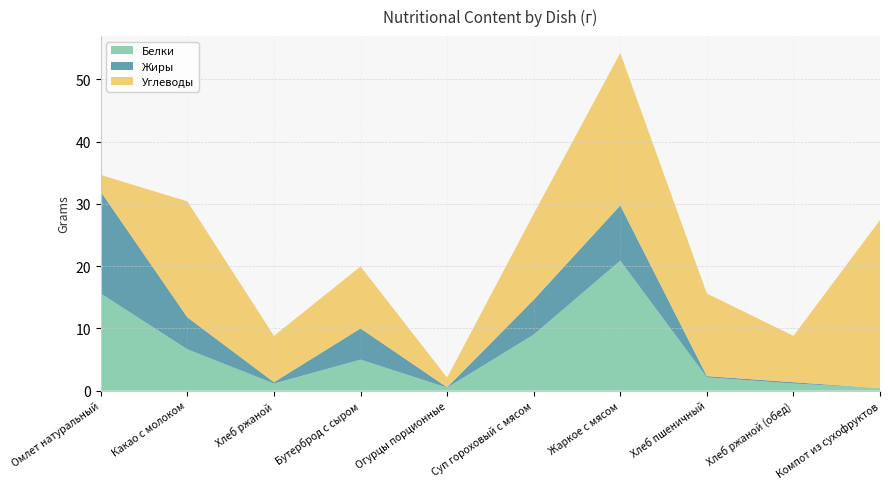

Reading left to right, list all the values displayed in this chart.

Белки: Омлет натуральный=15.6	Какао с молоком=6.6	Хлеб ржаной=1.1	Бутерброд с сыром=5.0	Огурцы порционные=0.5	Суп гороховый с мясом=9.0	Жаркое с мясом=20.9	Хлеб пшеничный=2.1	Хлеб ржаной (обед)=1.1	Компот из сухофруктов=0.4
Жиры: Омлет натуральный=16.4	Какао с молоком=5.1	Хлеб ржаной=0.2	Бутерброд с сыром=5.0	Огурцы порционные=0.1	Суп гороховый с мясом=5.6	Жаркое с мясом=8.9	Хлеб пшеничный=0.2	Хлеб ржаной (обед)=0.2	Компот из сухофруктов=0.0
Углеводы: Омлет натуральный=2.7	Какао с молоком=18.6	Хлеб ржаной=7.4	Бутерброд с сыром=10.0	Огурцы порционные=1.6	Суп гороховый с мясом=13.8	Жаркое с мясом=24.5	Хлеб пшеничный=13.3	Хлеб ржаной (обед)=7.4	Компот из сухофруктов=27.0